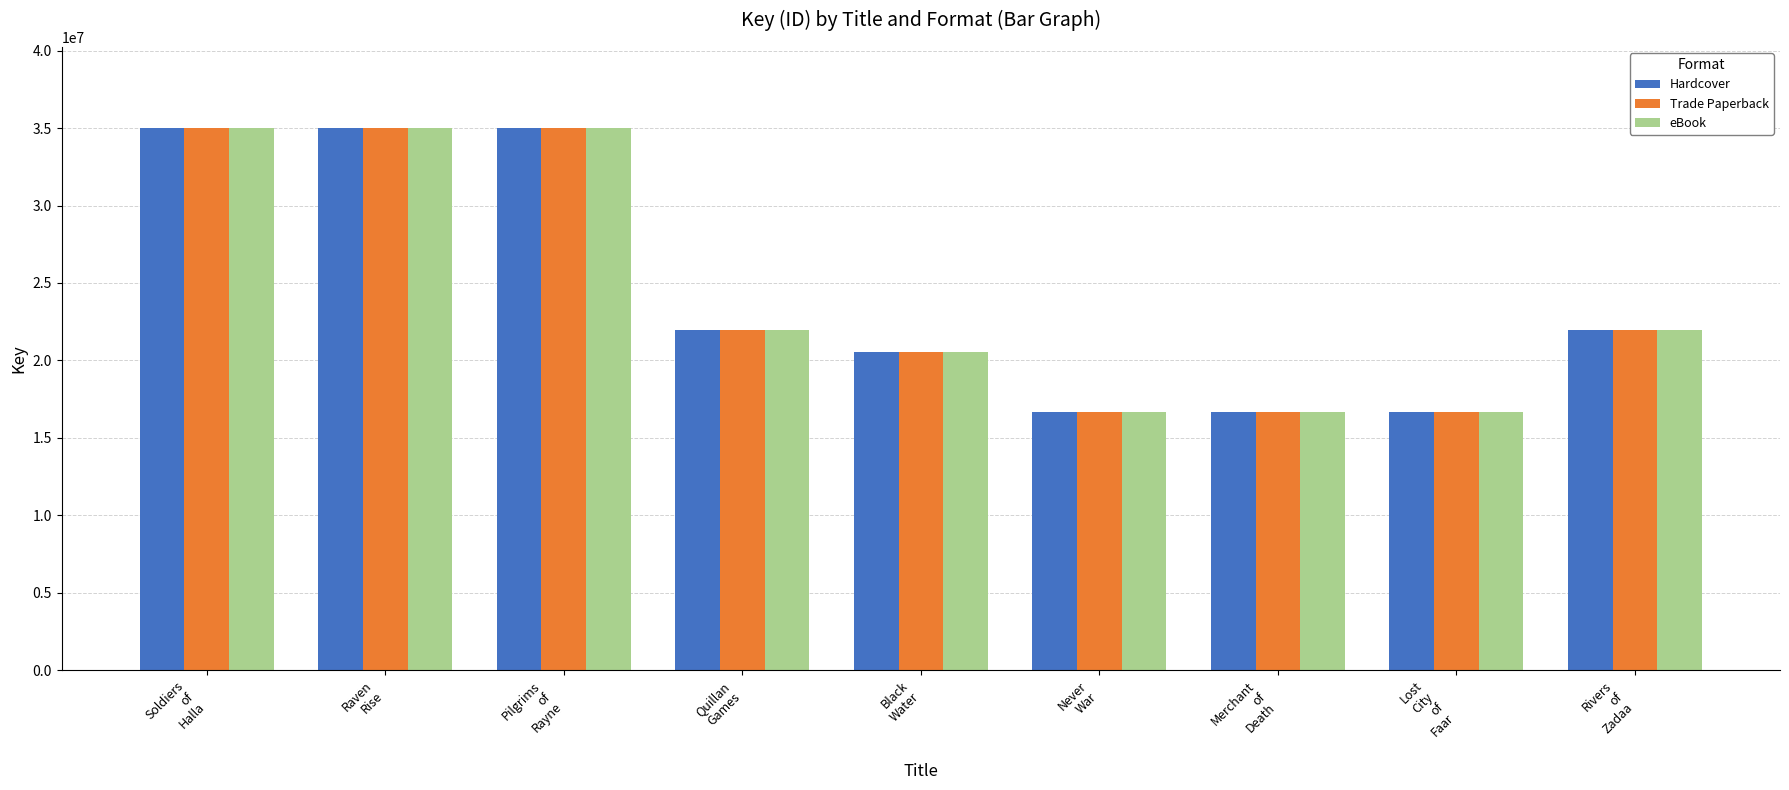

What is the label of the 9th bar from the right?

Soldiers
of
Halla